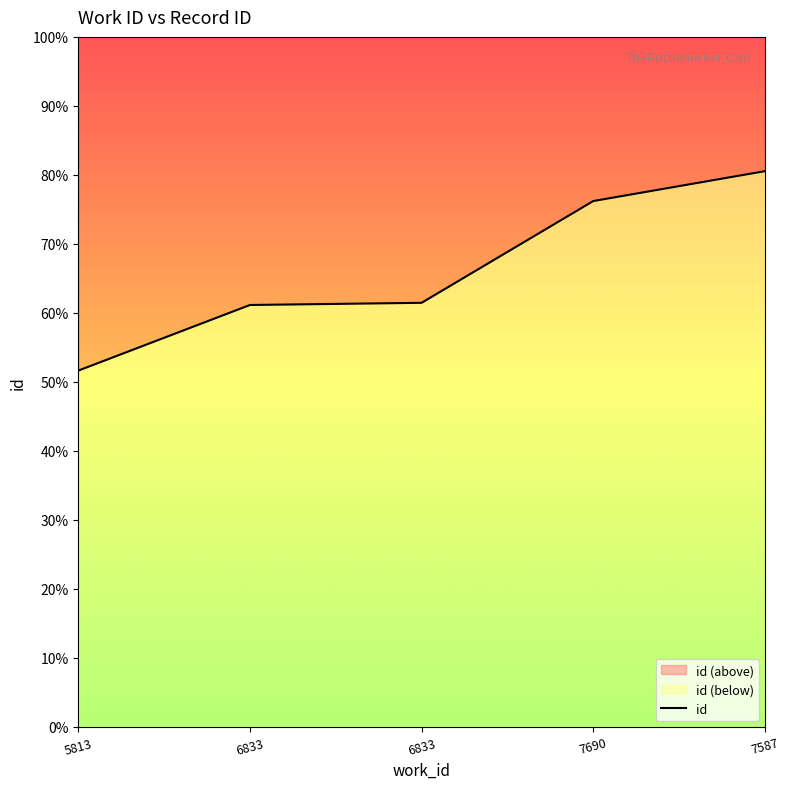

Which label corresponds to the largest value in the chart?

7587